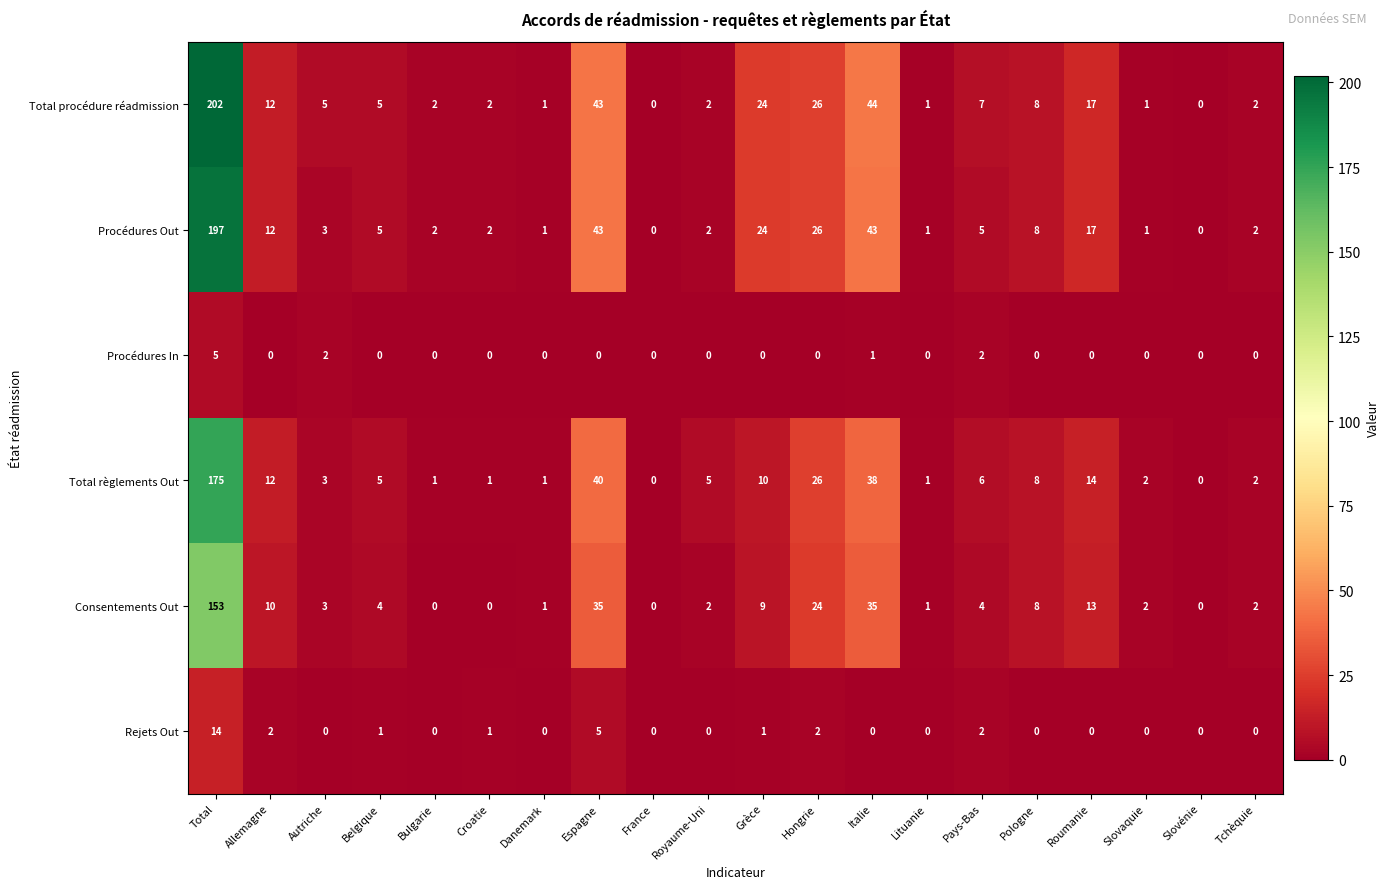

What is the sum of all Rejets Out values?

28